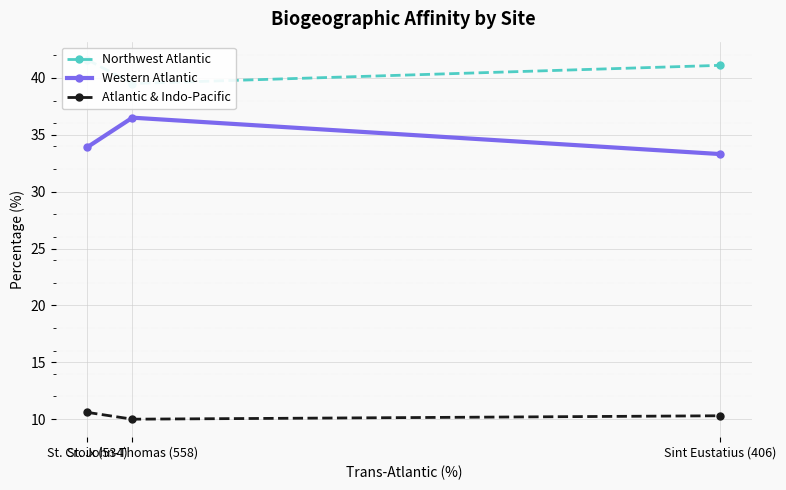

What position from the right is Sint Eustatius (406)?

1